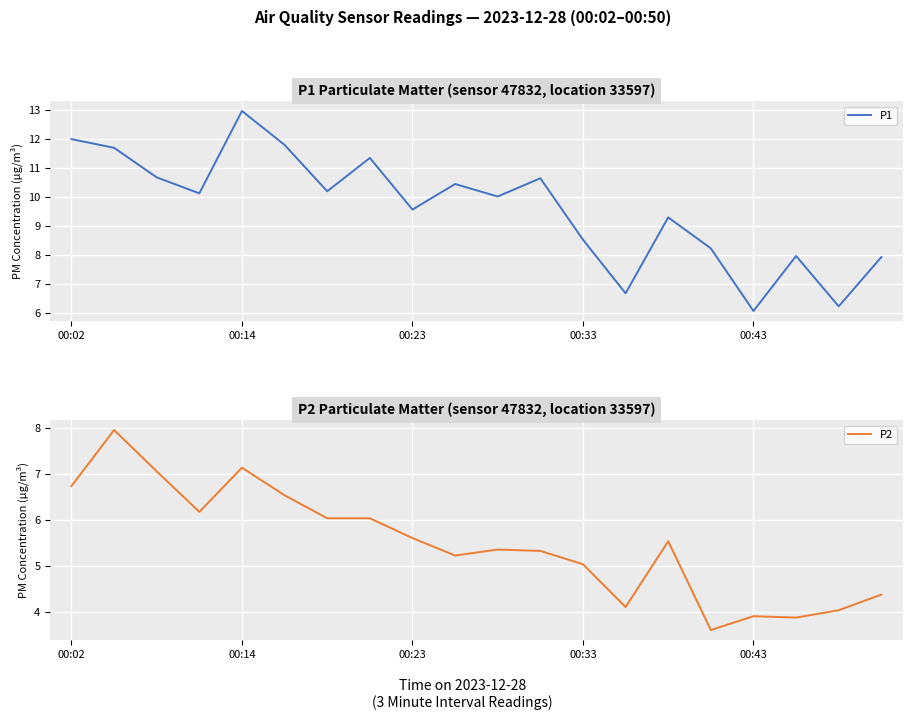

True or false: P2 has more than 2 points higher than both neighbors.

True